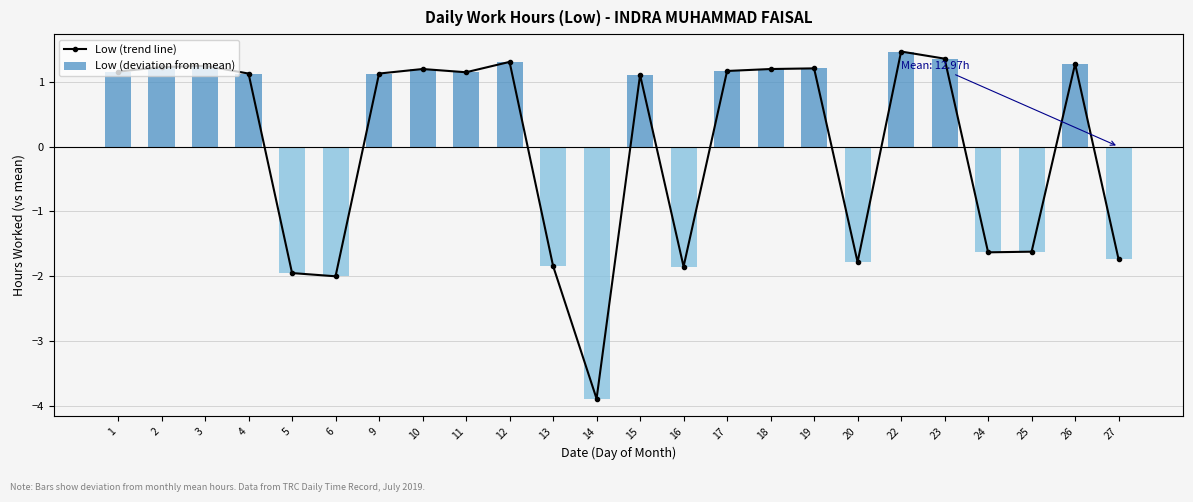

At which label does Low (trend line) first exceed 1?

1